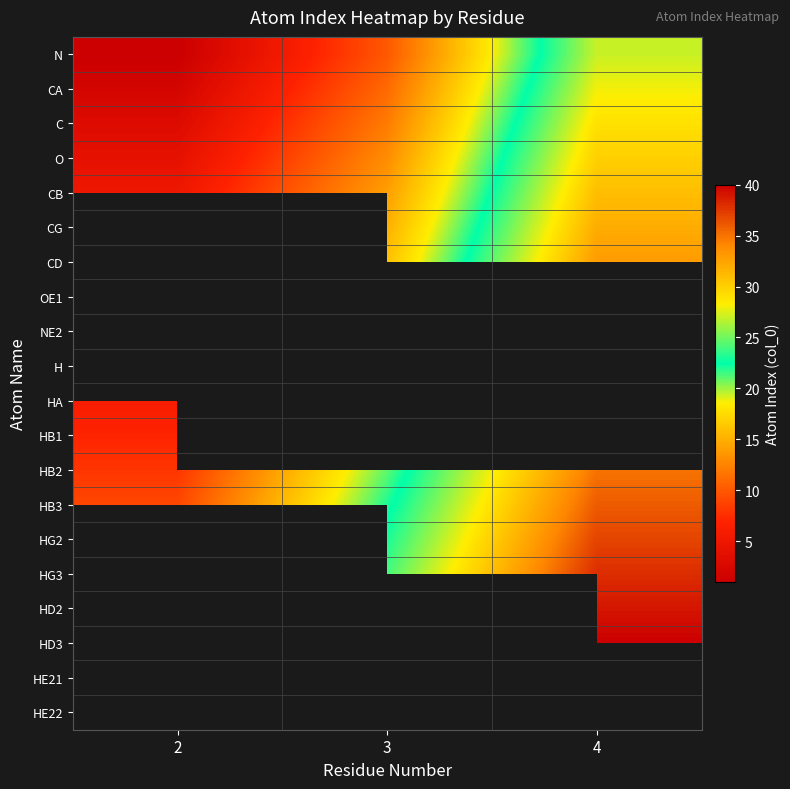

List the labels in order of C value, largest first.

4, 3, 2